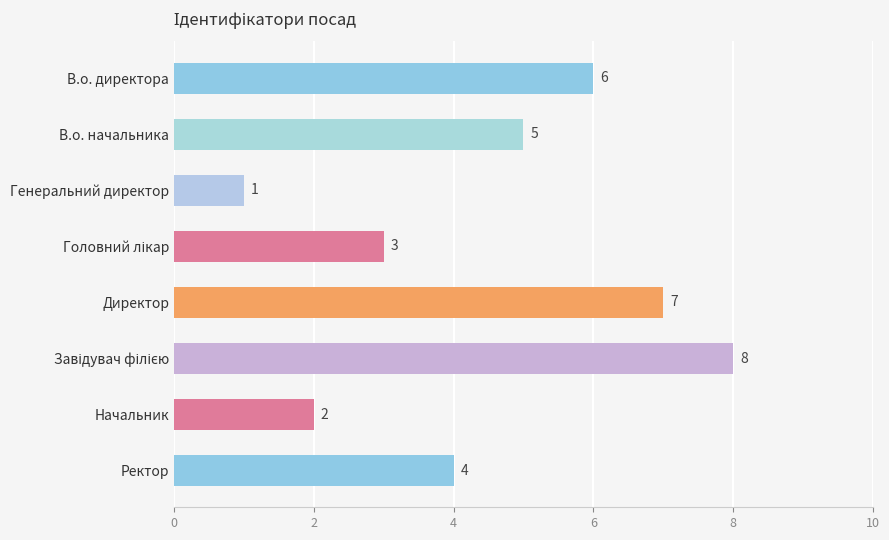

Are the bars horizontal?

Yes